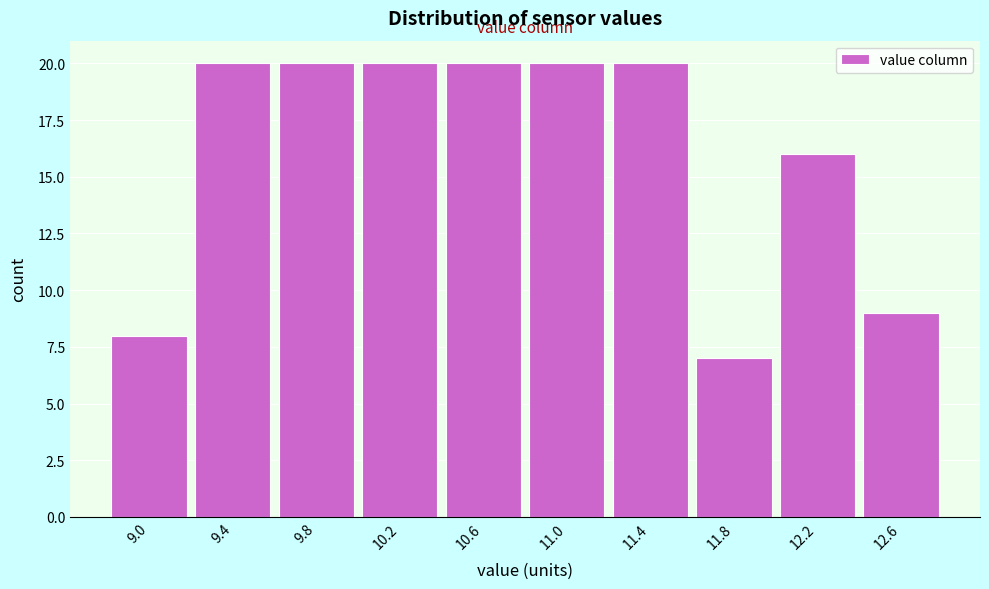

Reading left to right, transcribe all the data shown in this chart.

9.0=8	9.4=20	9.8=20	10.2=20	10.6=20	11.0=20	11.4=20	11.8=7	12.2=16	12.6=9